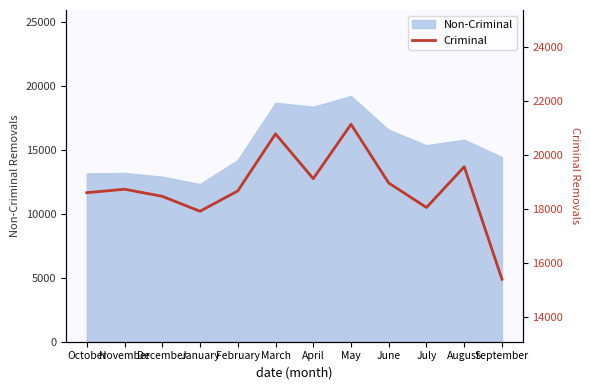

What position from the right is September?

1